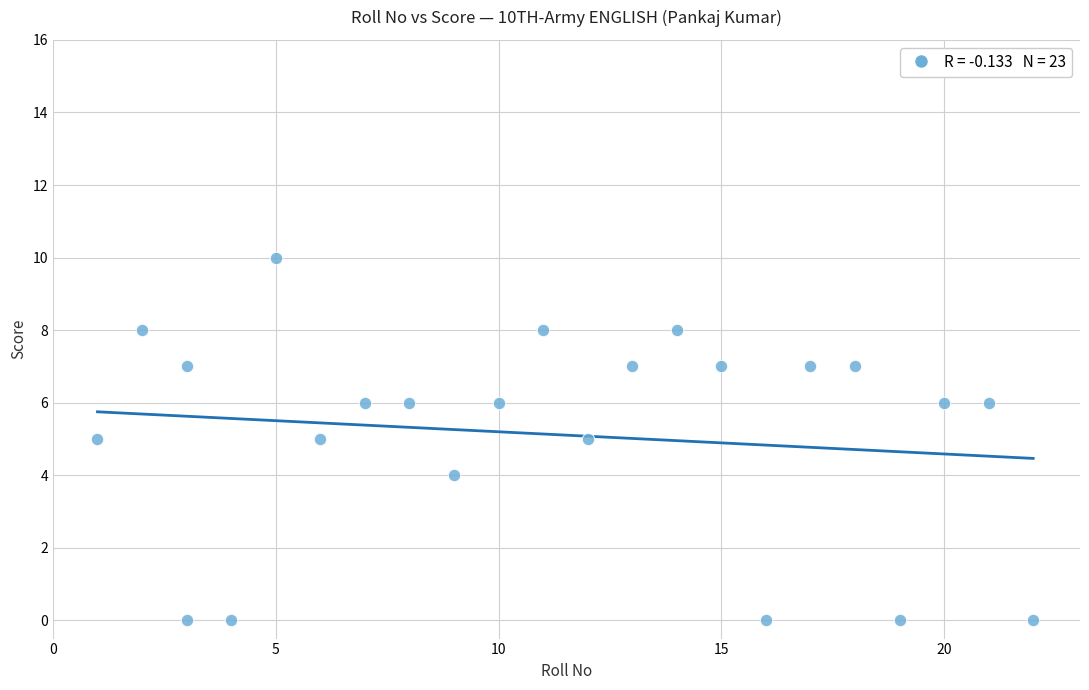

What is the range of X values (max minus min)?

21